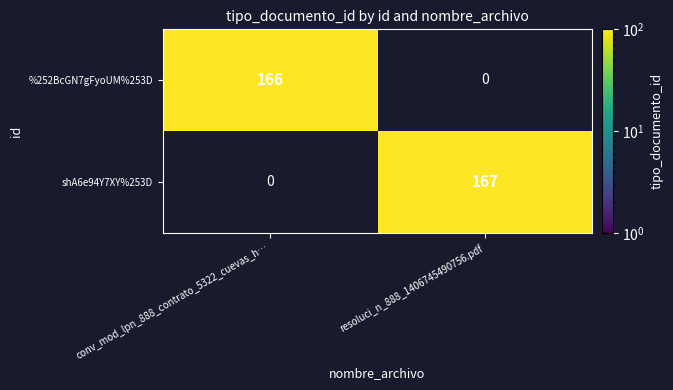

List the series in order of their peak value, lowest first.

%252BcGN7gFyoUM%253D, shA6e94Y7XY%253D